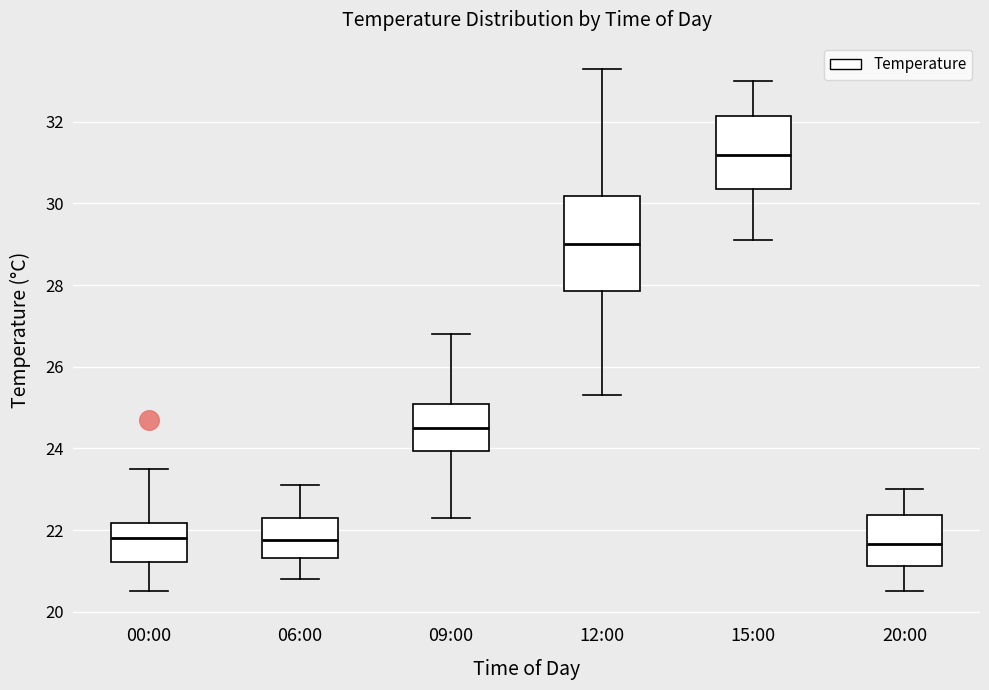

Where is the lower edge of the box for 20:00 on the y-axis? The values are not printed on the chart, so give them approximately, as read against the axis.

21.2